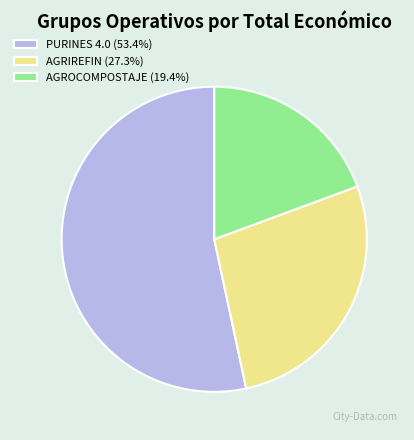

Count the number of slices in the pie.

3